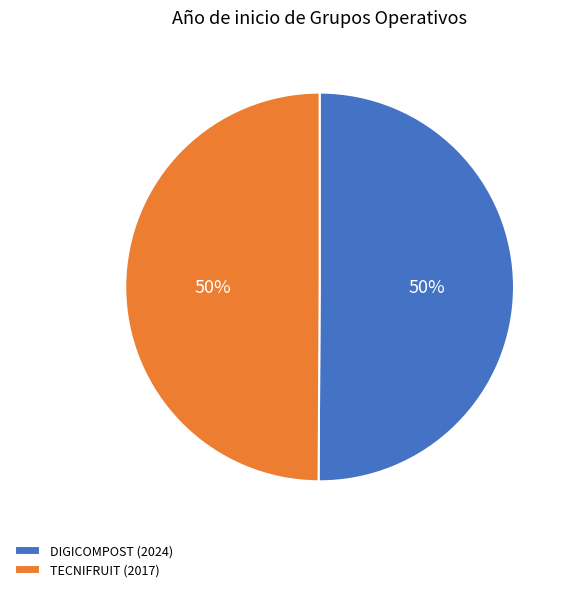

How many segments does this pie chart have?

2